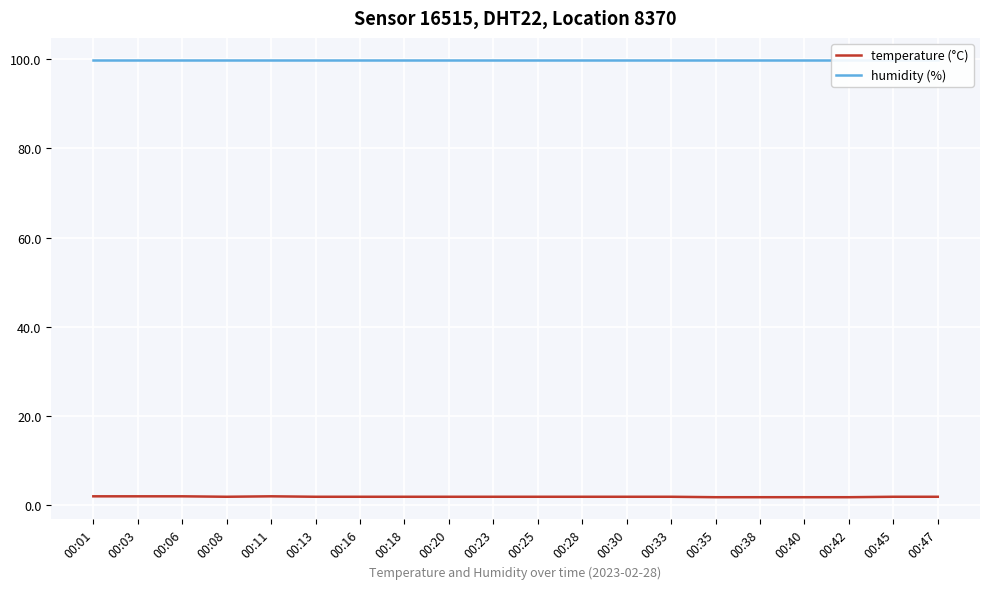

True or false: humidity (%) and temperature (°C) intersect in this chart.

False